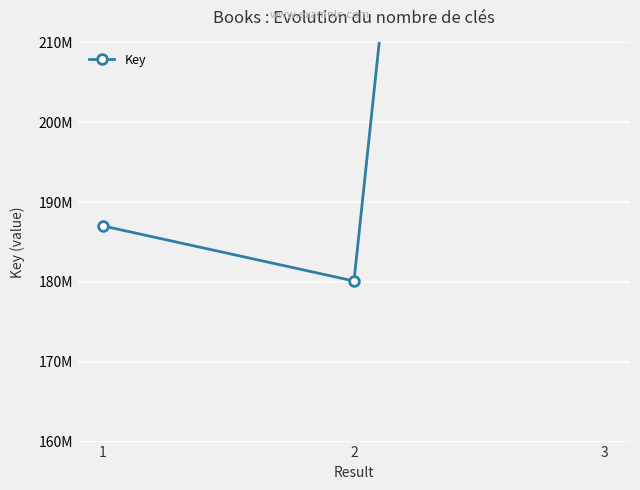

What is the change in value from 1 to 3?

+290558350